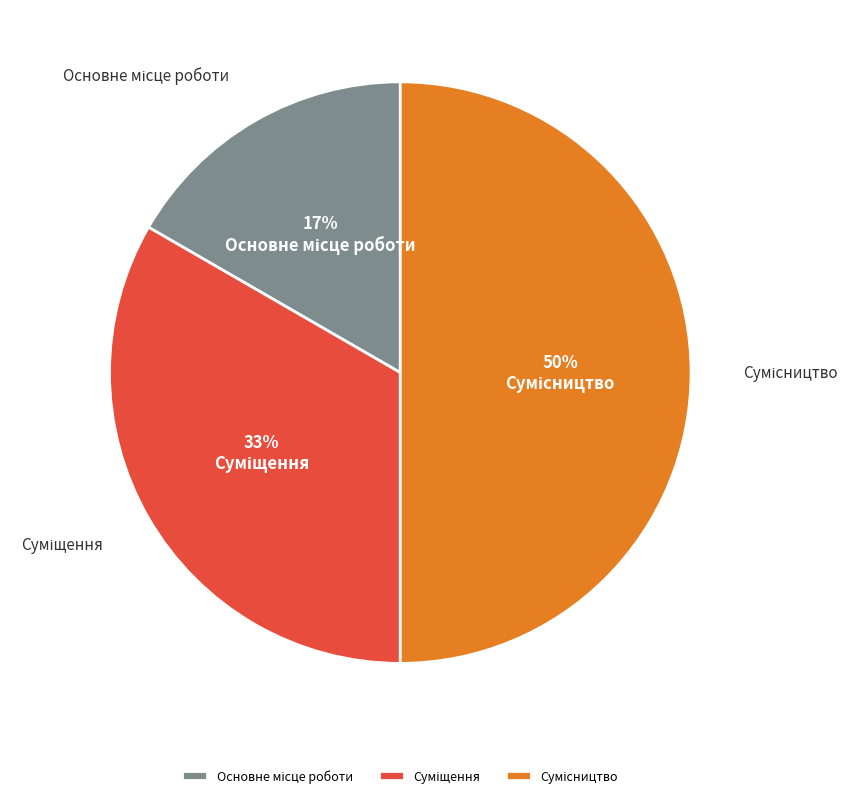

How many segments does this pie chart have?

3